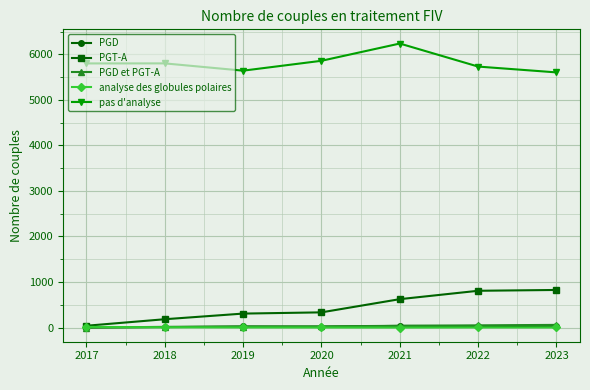

At which category is the sum across all series the highest?

2021